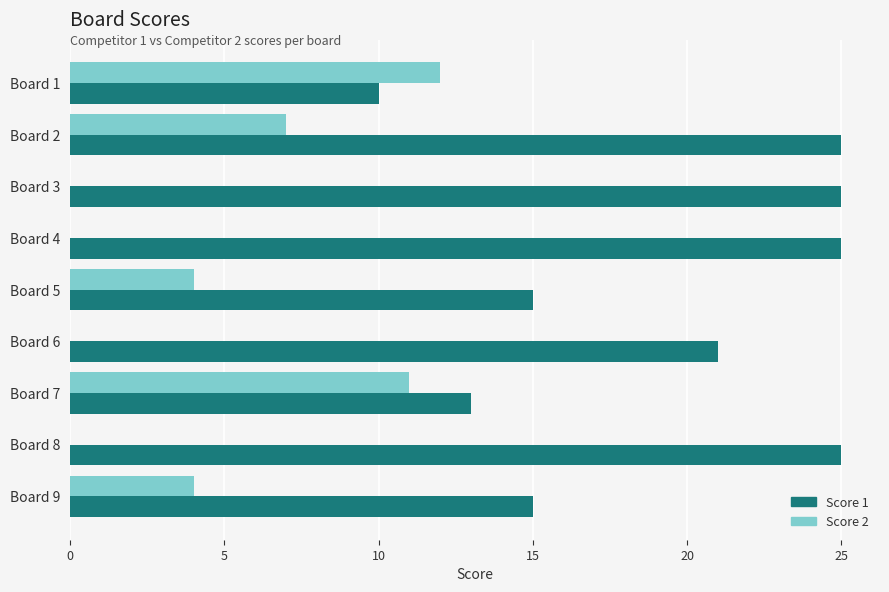

True or false: Score 1 has a value of 38 at Board 4.

False